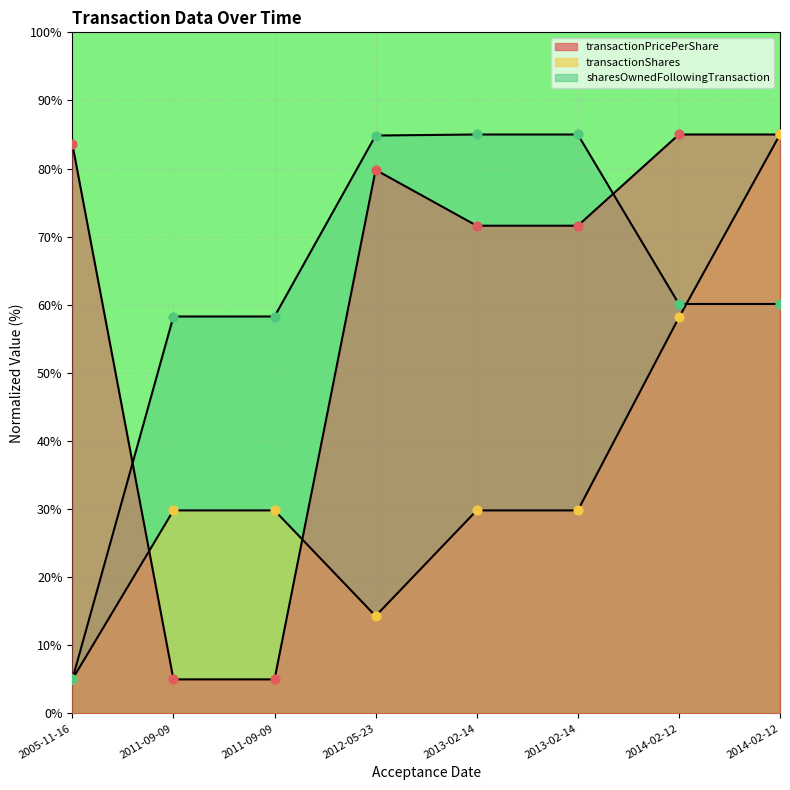

At how many categories does at least one series exceed 82?

6